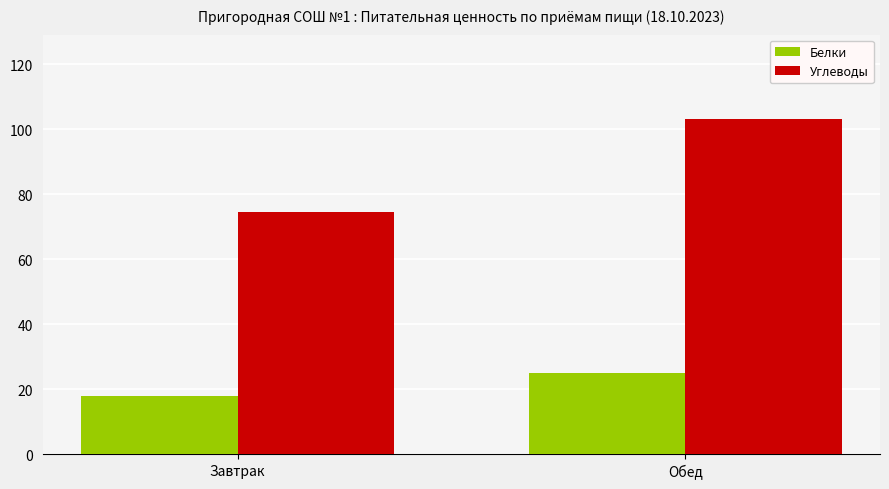

Rank the series by their average value, from highest to lowest.

Углеводы, Белки